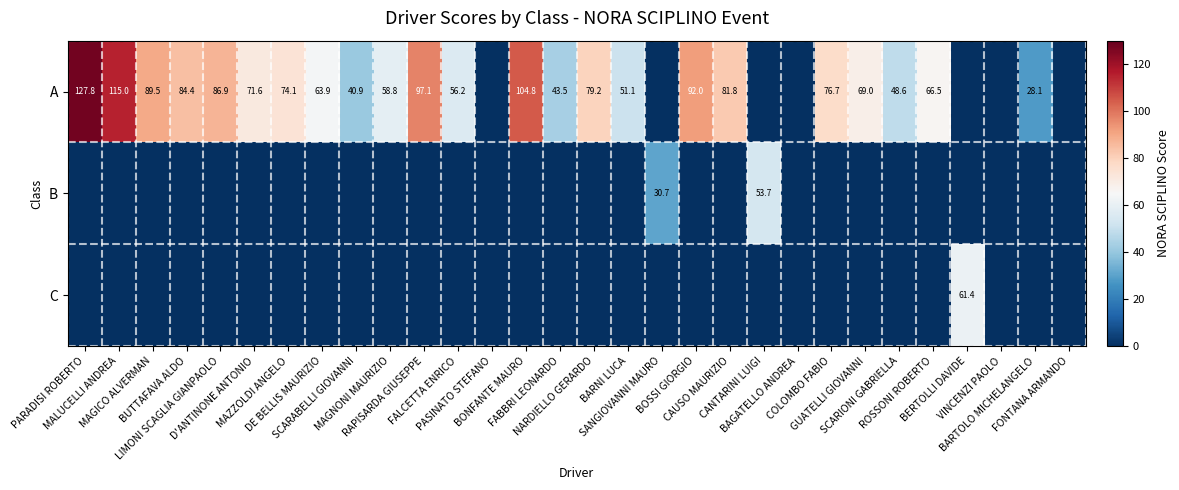

What is the average value of the B series?

2.8